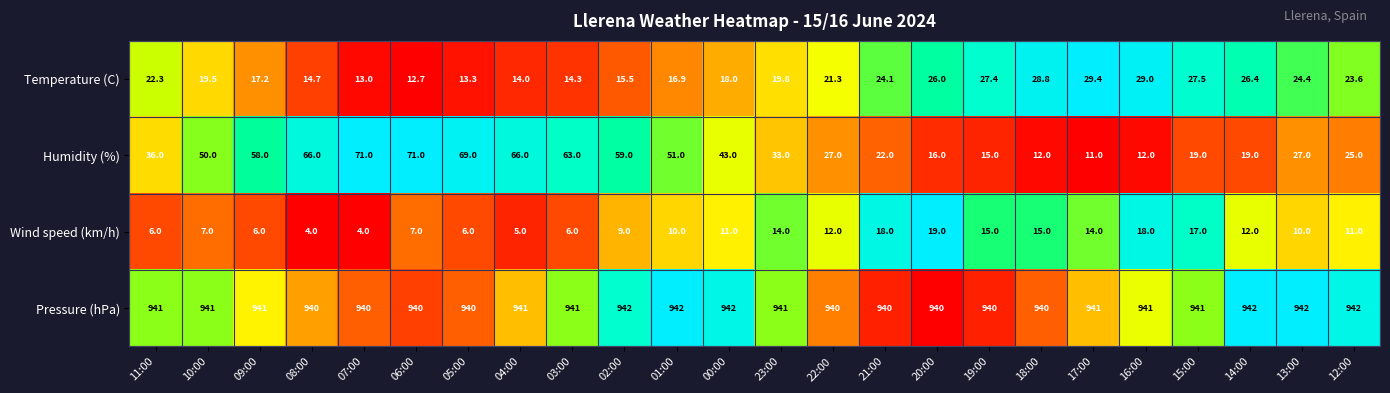

At 08:00, list the series in order from smallest to largest.

Wind speed (km/h), Temperature (C), Humidity (%), Pressure (hPa)